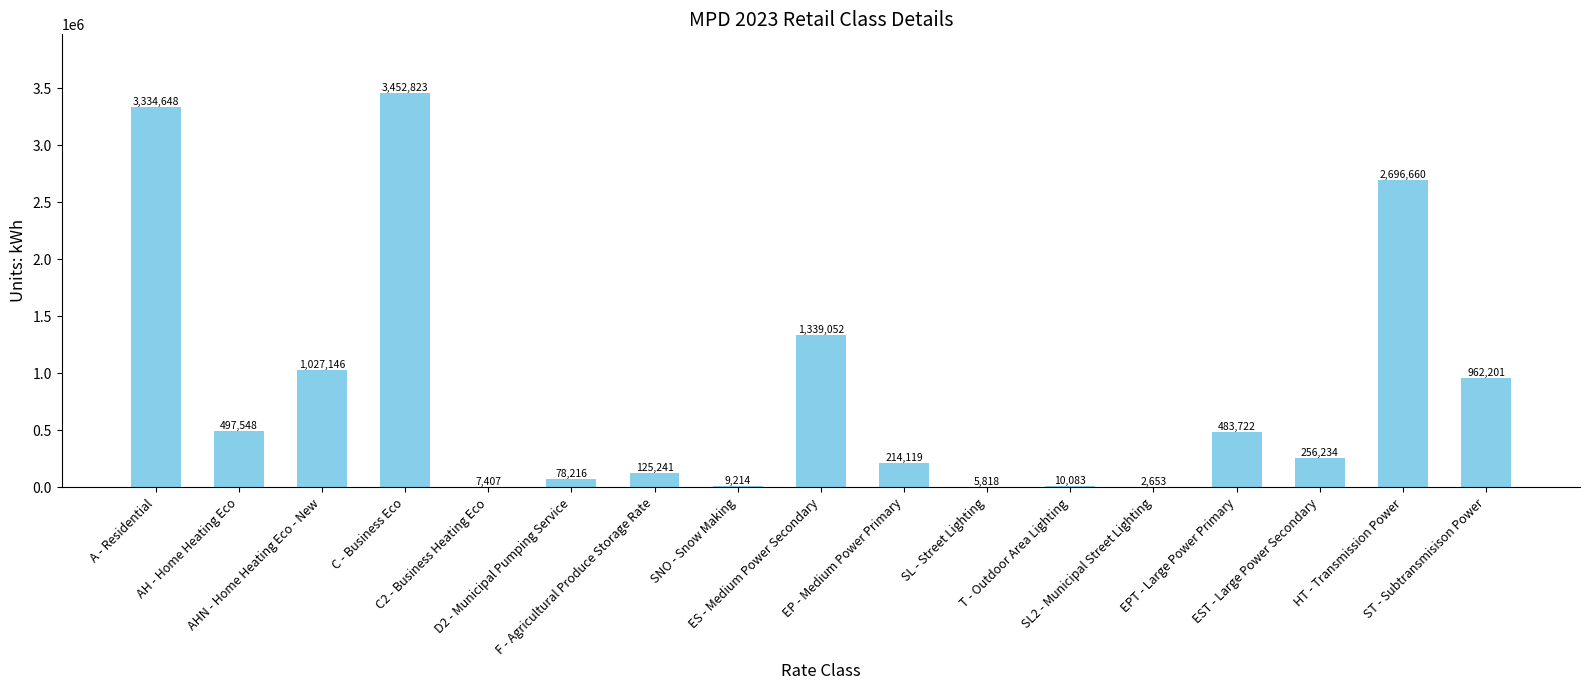

What is the sum of all values?

14502785.0